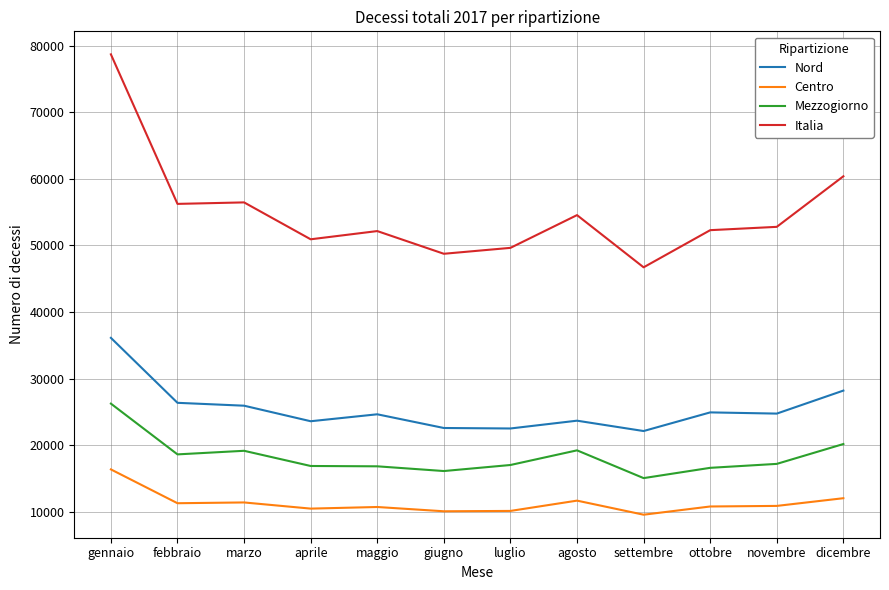

Does the chart display data point markers on the line(s)?

No